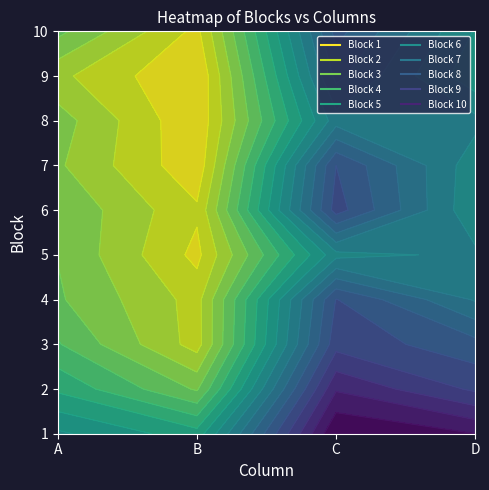

Which series has the widest spread of values?

7